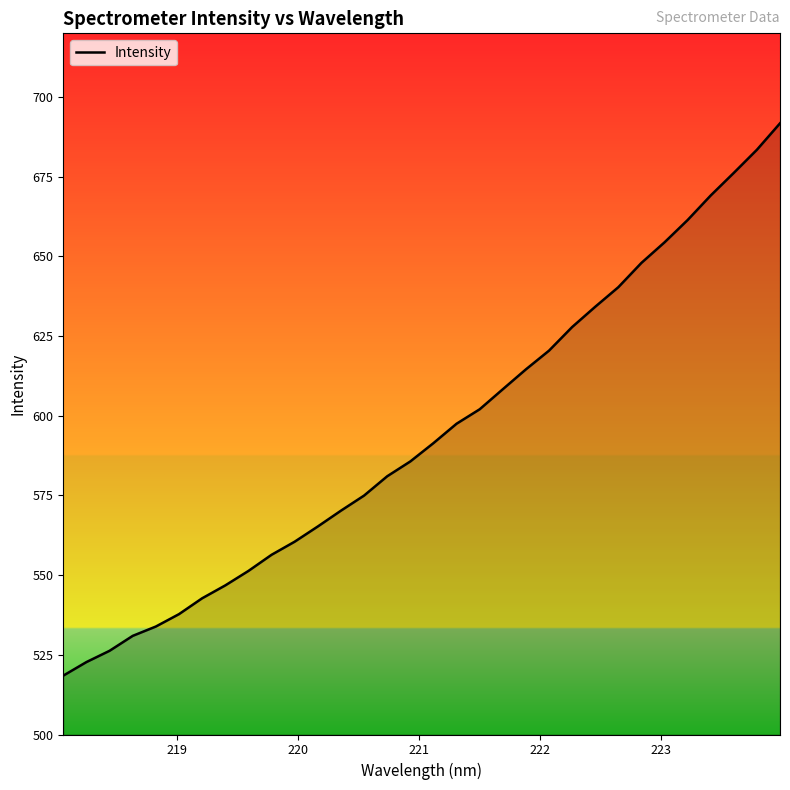

What is the difference between the maximum and minimum values?

173.3